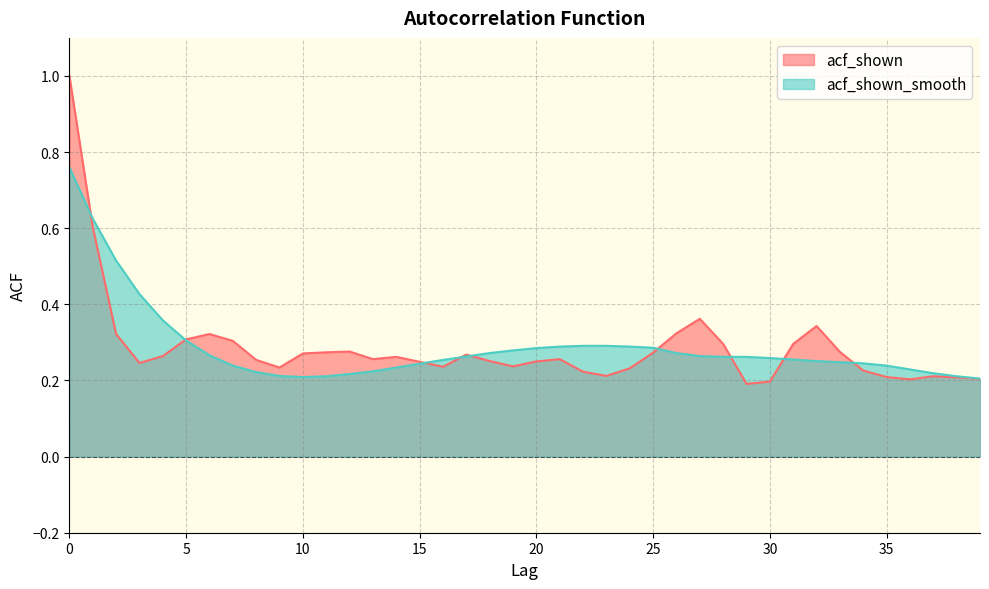

Rank the series at 37 from highest to lowest value.

acf_shown_smooth, acf_shown